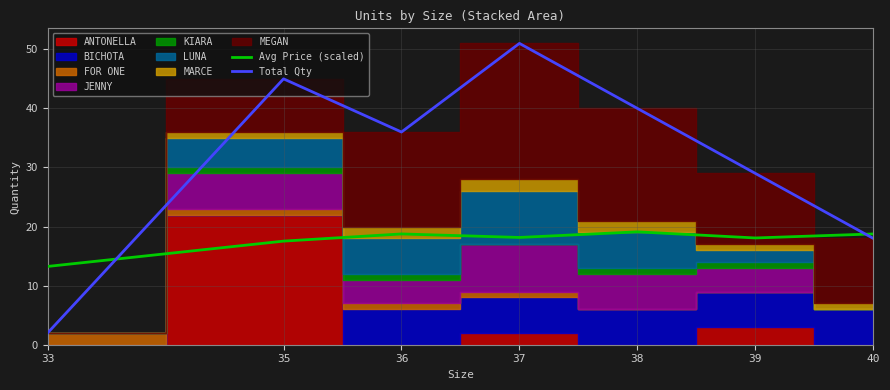

Does the chart display data point markers on the line(s)?

No